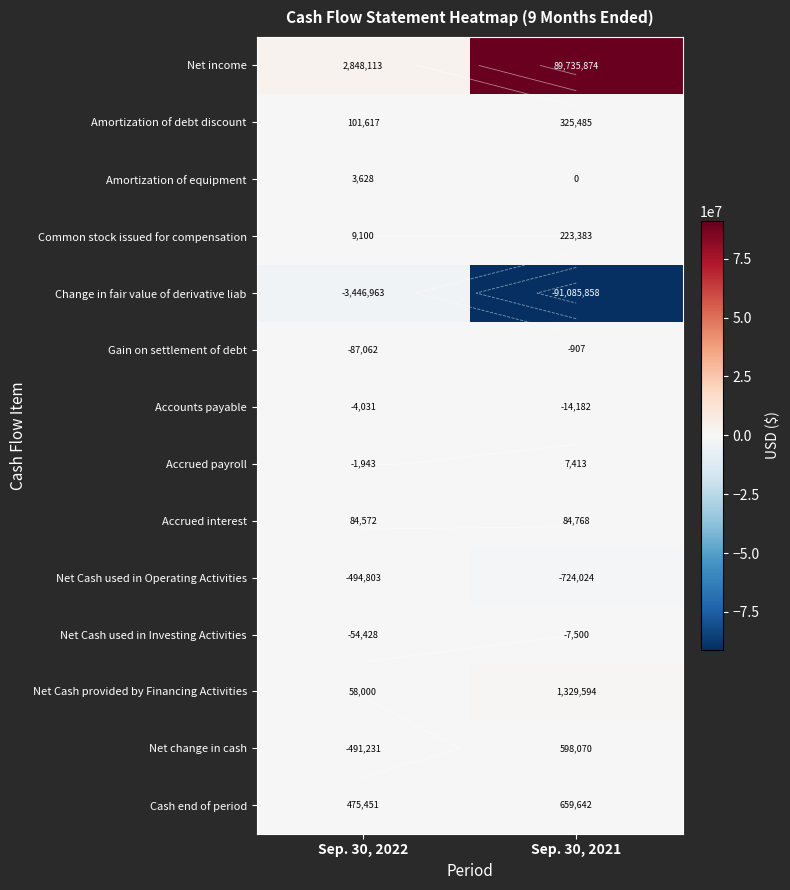

List the labels in order of Net income value, smallest first.

Sep. 30, 2022, Sep. 30, 2021